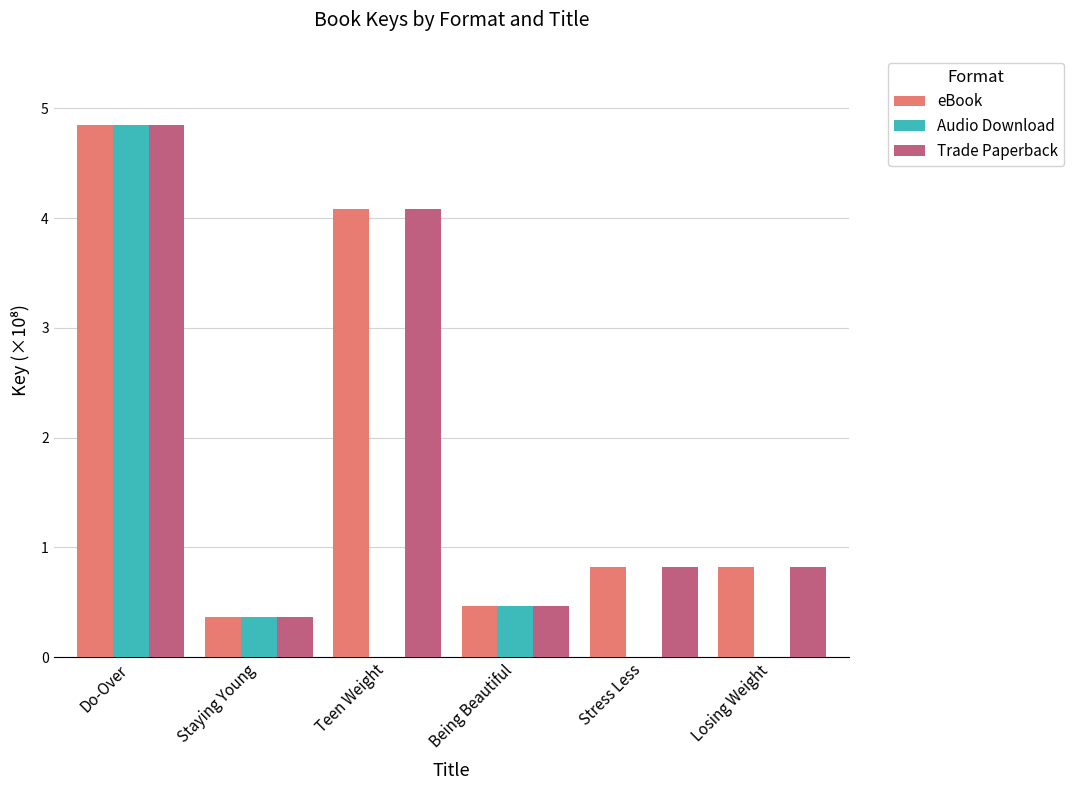

What is the total value across all series at Losing Weight?

1.6